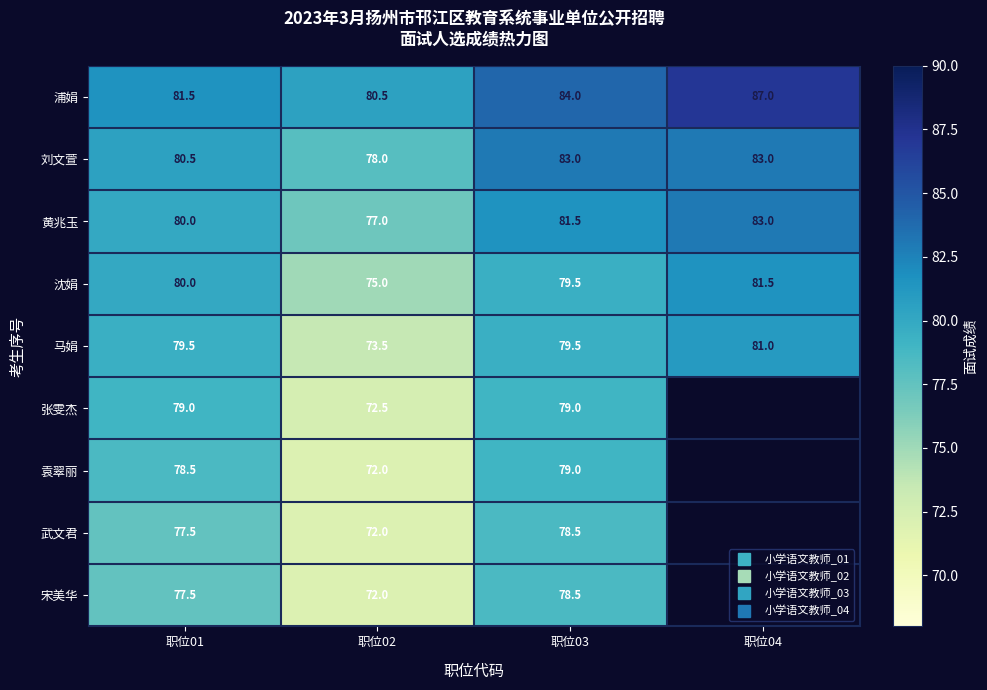

Between 职位03 and 职位02, which is larger?

职位03